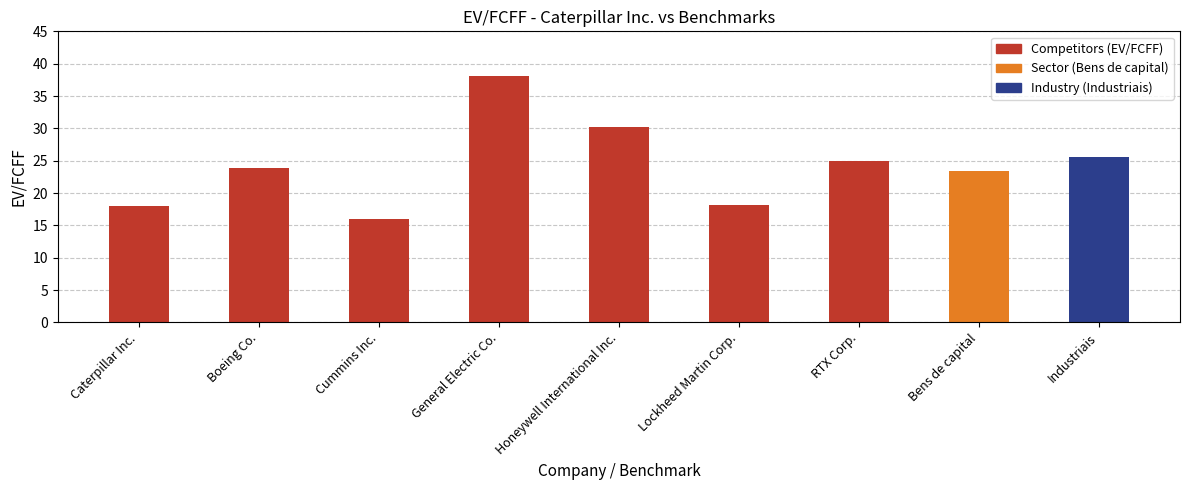

How many values exceed 23?

6